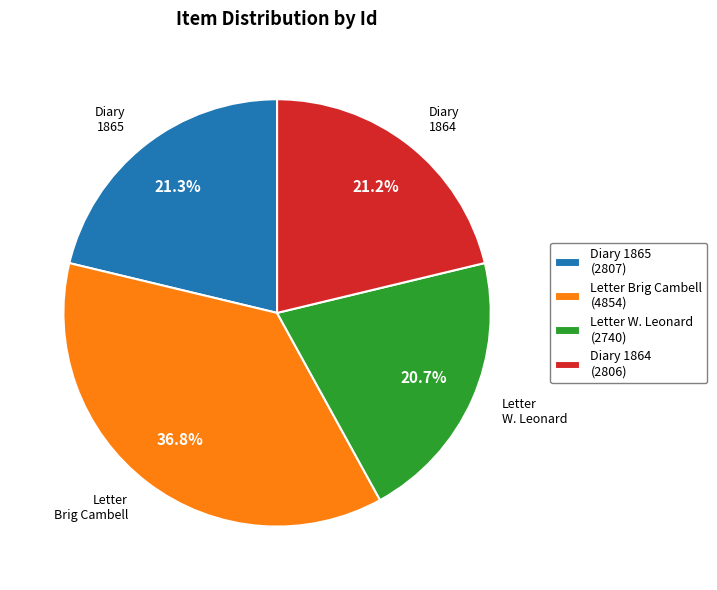

Between Diary 1865 (2807) and Letter Brig Cambell (4854), which is larger?

Letter Brig Cambell (4854)